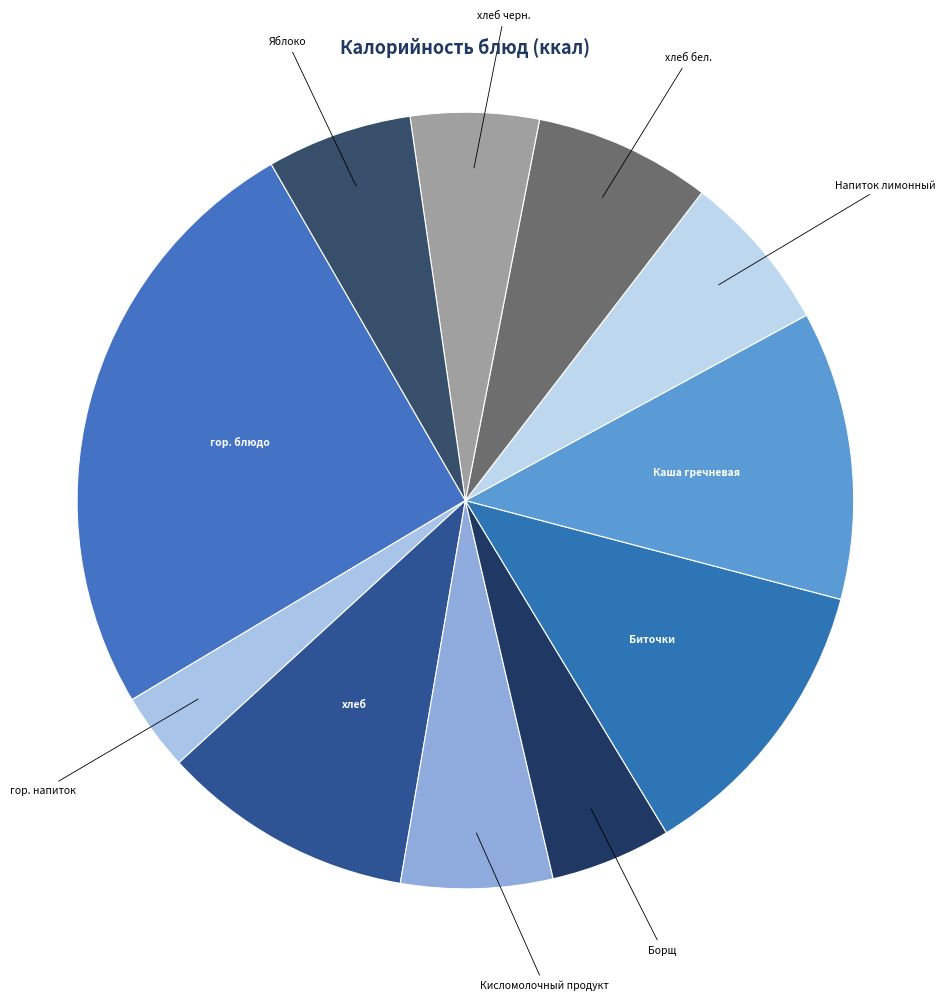

The гор. напиток slice represents 3% of the pie. True or false?

True